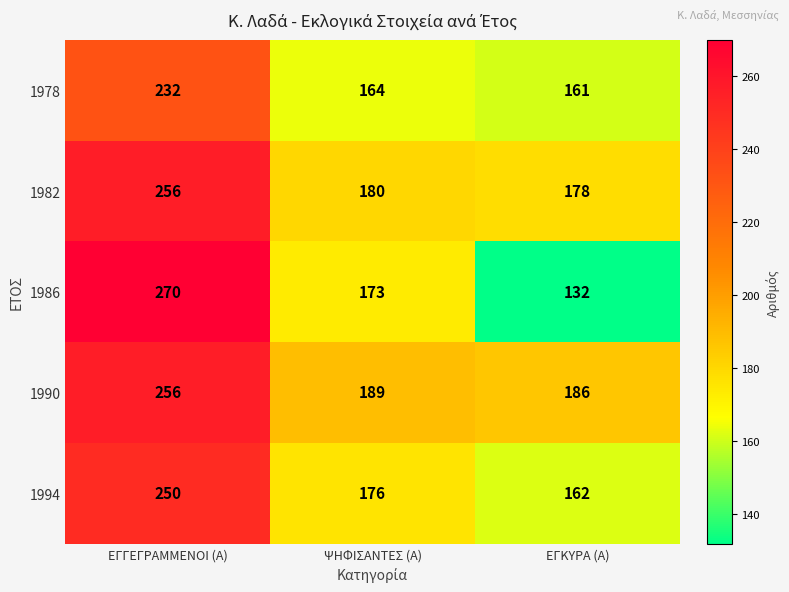

Between ΕΓΓΕΓΡΑΜΜΕΝΟΙ (Α) and ΕΓΚΥΡΑ (Α), which series saw the biggest shift?

1986